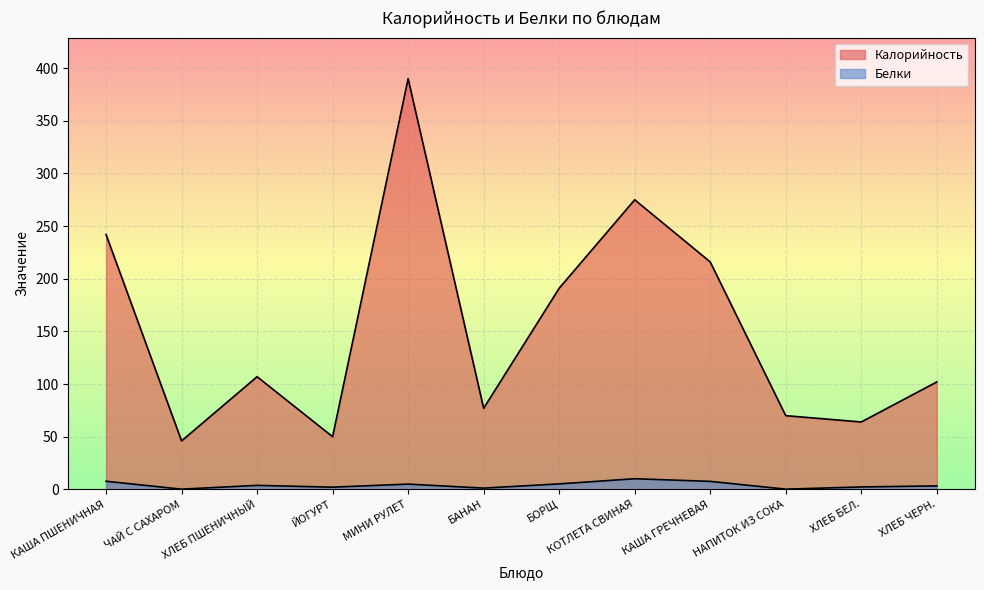

Read the Калорийность value at МИНИ РУЛЕТ.

390.0